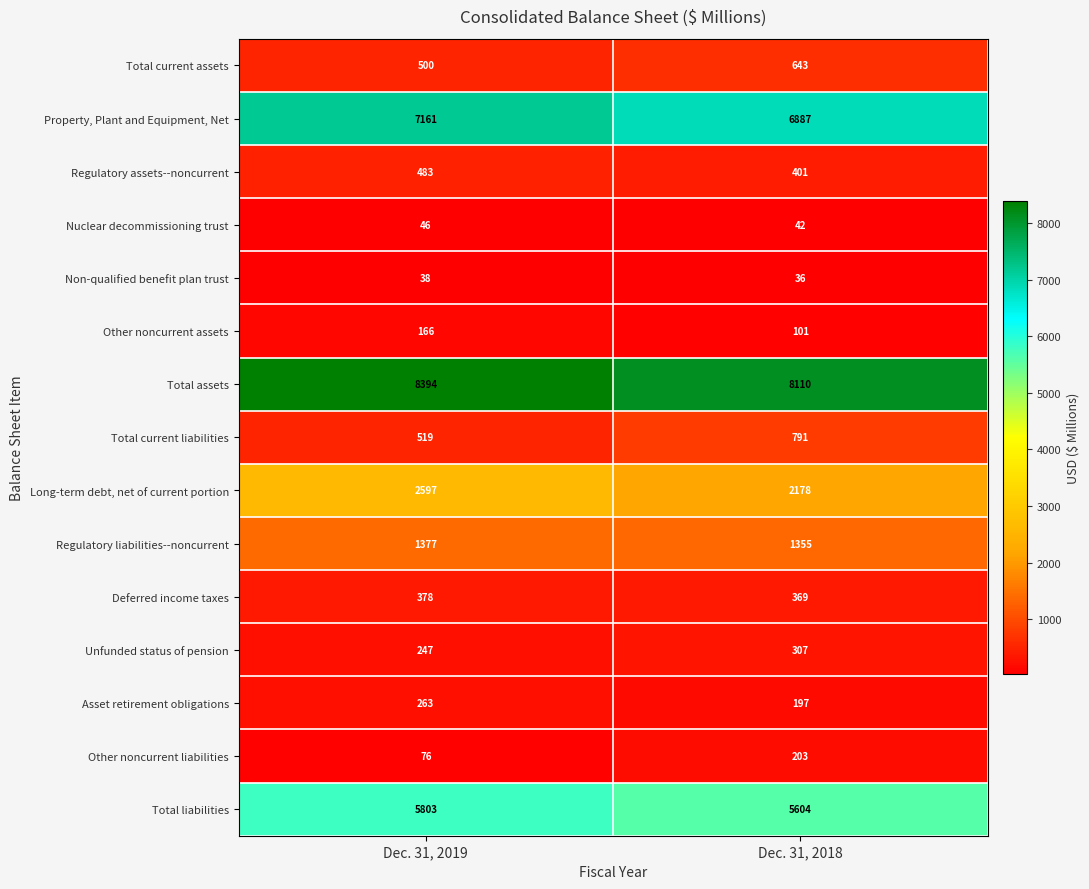

Reading left to right, transcribe all the data shown in this chart.

Total current assets: Dec. 31, 2019=500	Dec. 31, 2018=643
Property, Plant and Equipment, Net: Dec. 31, 2019=7161	Dec. 31, 2018=6887
Regulatory assets--noncurrent: Dec. 31, 2019=483	Dec. 31, 2018=401
Nuclear decommissioning trust: Dec. 31, 2019=46	Dec. 31, 2018=42
Non-qualified benefit plan trust: Dec. 31, 2019=38	Dec. 31, 2018=36
Other noncurrent assets: Dec. 31, 2019=166	Dec. 31, 2018=101
Total assets: Dec. 31, 2019=8394	Dec. 31, 2018=8110
Total current liabilities: Dec. 31, 2019=519	Dec. 31, 2018=791
Long-term debt, net of current portion: Dec. 31, 2019=2597	Dec. 31, 2018=2178
Regulatory liabilities--noncurrent: Dec. 31, 2019=1377	Dec. 31, 2018=1355
Deferred income taxes: Dec. 31, 2019=378	Dec. 31, 2018=369
Unfunded status of pension: Dec. 31, 2019=247	Dec. 31, 2018=307
Asset retirement obligations: Dec. 31, 2019=263	Dec. 31, 2018=197
Other noncurrent liabilities: Dec. 31, 2019=76	Dec. 31, 2018=203
Total liabilities: Dec. 31, 2019=5803	Dec. 31, 2018=5604